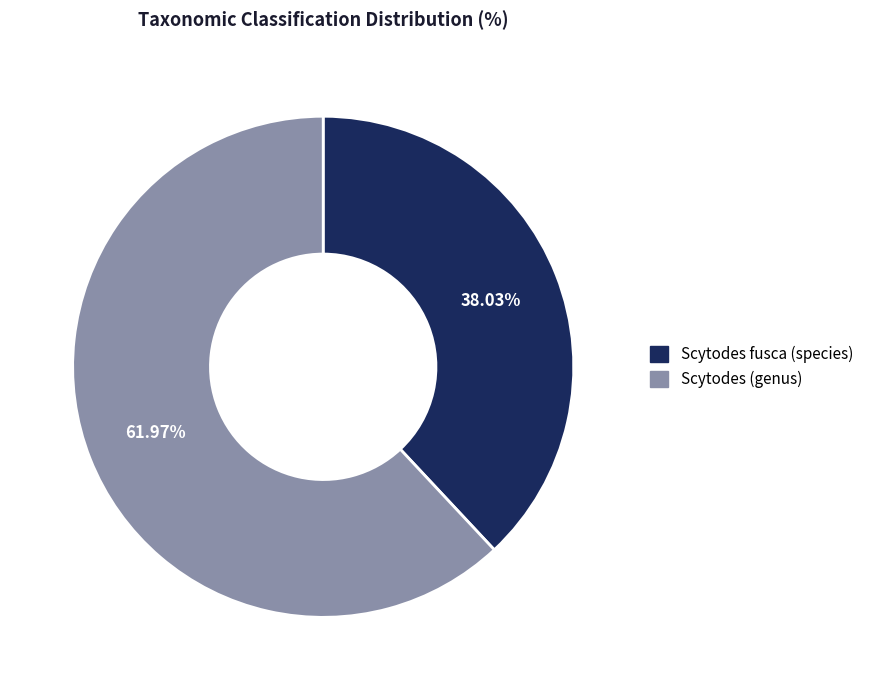

Does any single category account for the majority?

Yes